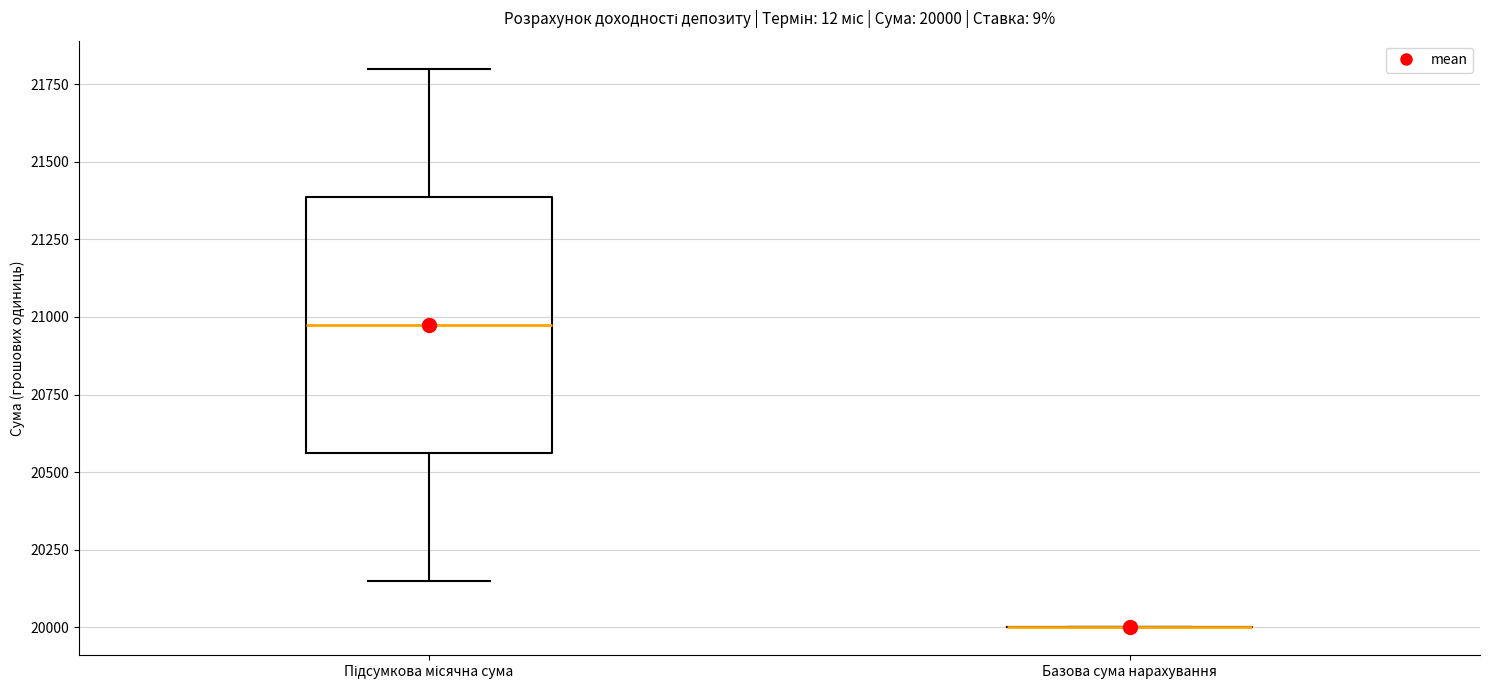

Which box is the tallest, from its lower edge to its upper edge?

Підсумкова місячна сума